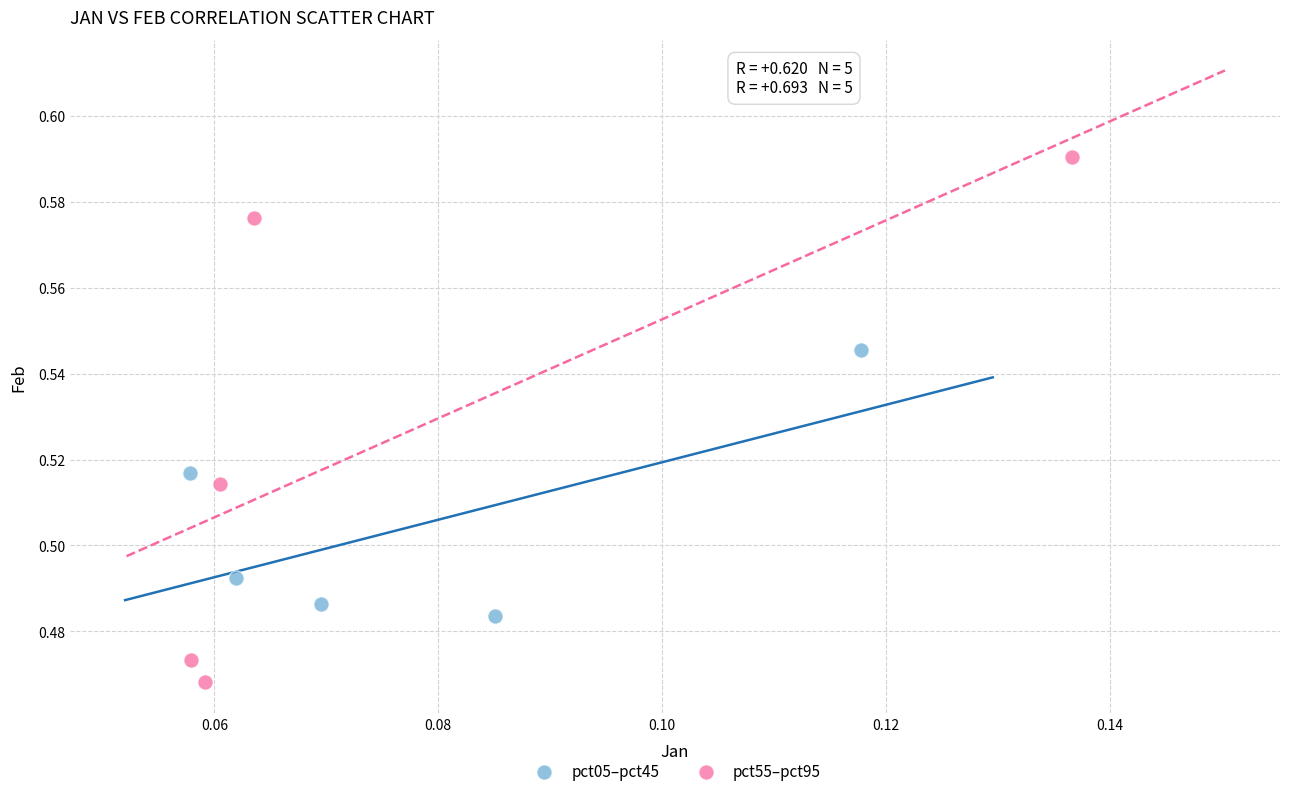

Which series contains the lowest Y value?

pct55–pct95